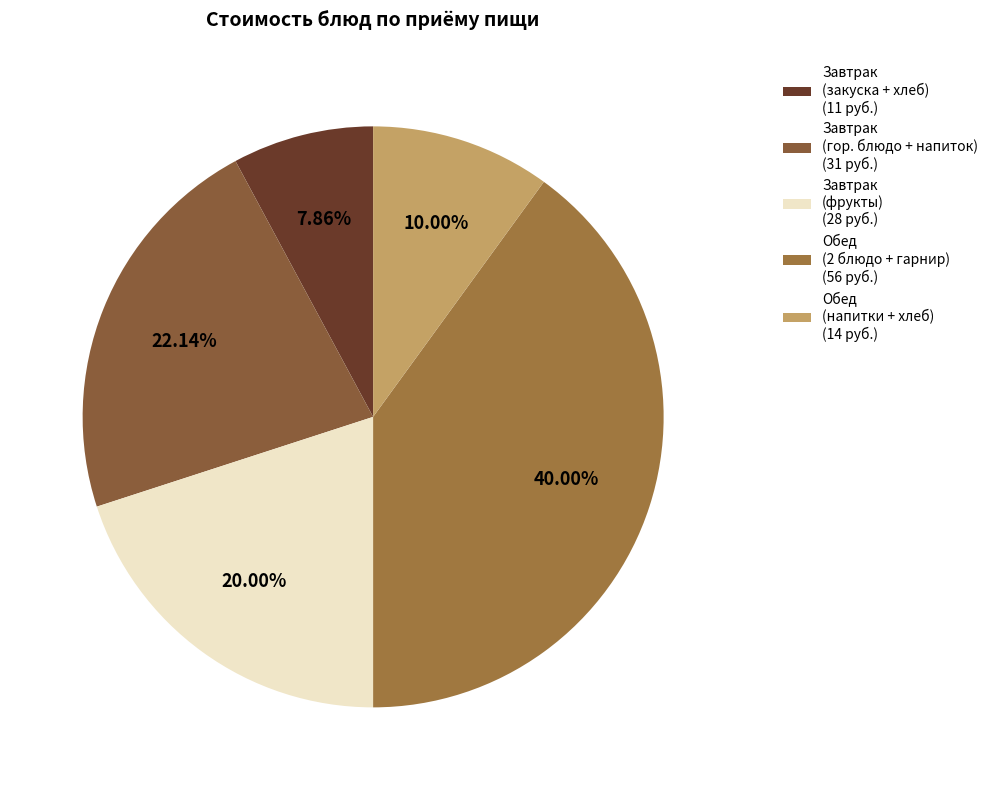

Rank the categories by value from lowest to highest.

Завтрак (закуска + хлеб) (11 руб.), Обед (напитки + хлеб) (14 руб.), Завтрак (фрукты) (28 руб.), Завтрак (гор. блюдо + напиток) (31 руб.), Обед (2 блюдо + гарнир) (56 руб.)